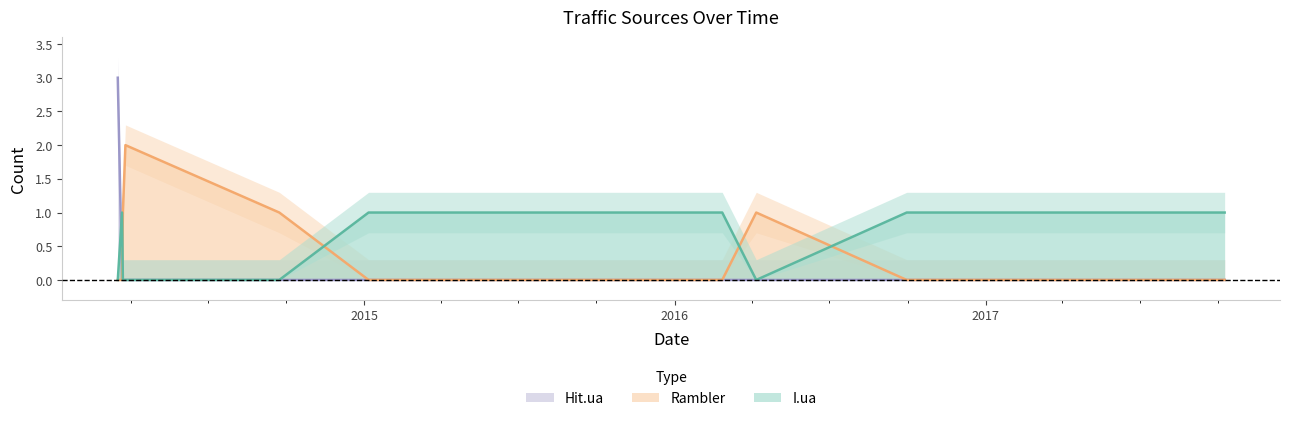

Is it true that I.ua equals 0 at 2014-03-23?

False